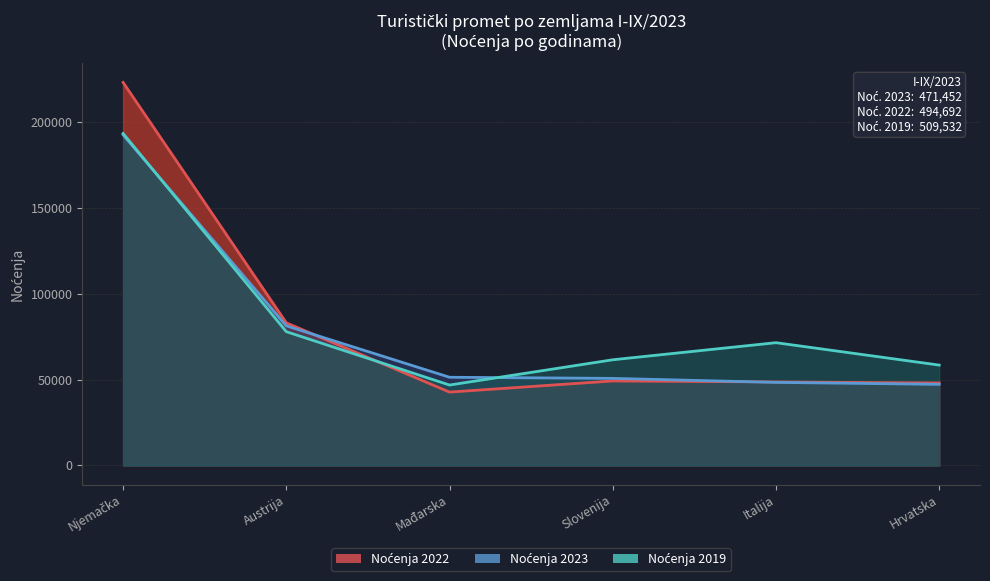

What is the approximate value of Linija 2023 at Mađarska?

51345